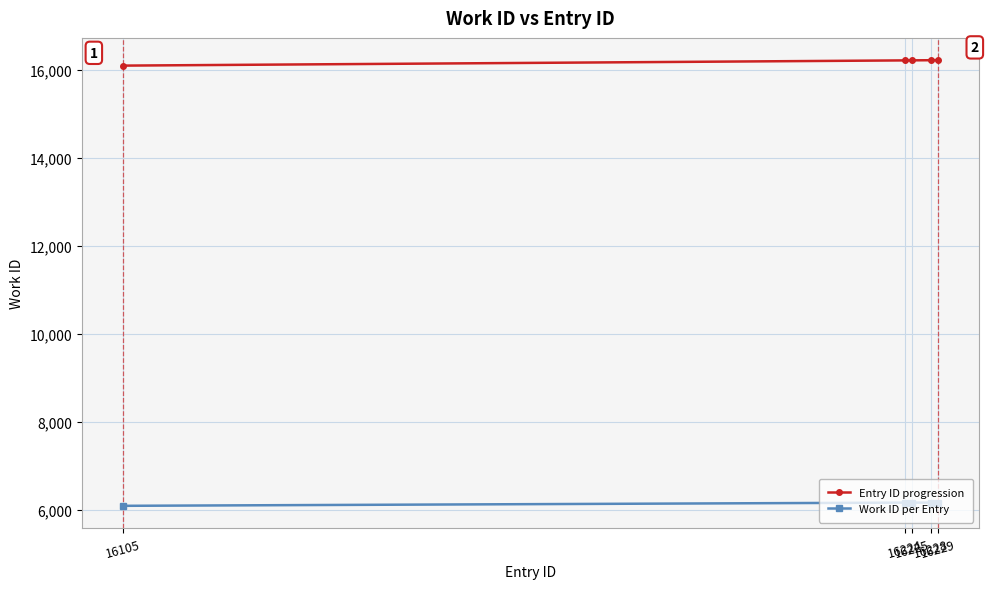

Rank the series by their maximum value, from highest to lowest.

Entry ID progression, Work ID per Entry